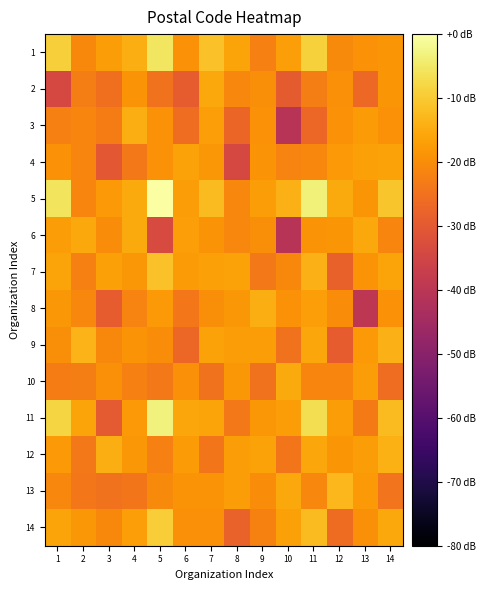

What is the total value across all series at 9?

-274.1